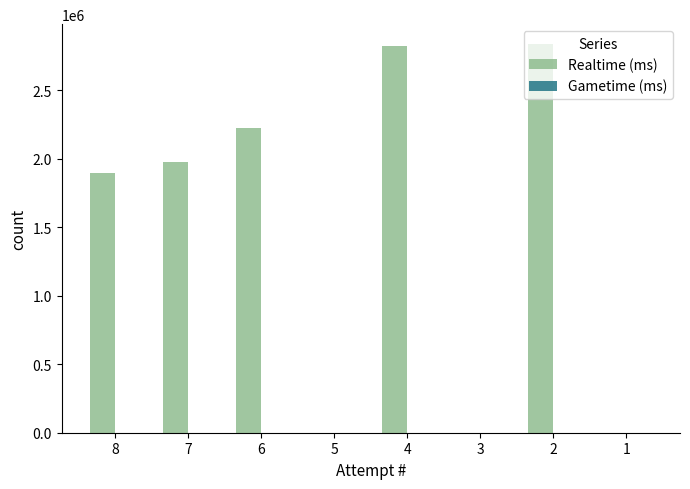

What is the sum of all values?

11757785